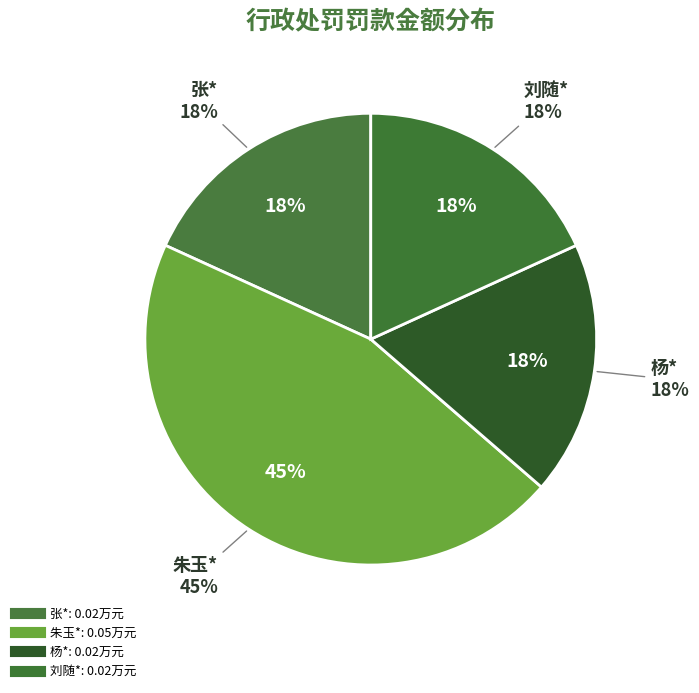

Combined, do 刘随* and 朱玉* account for over 50%?

Yes